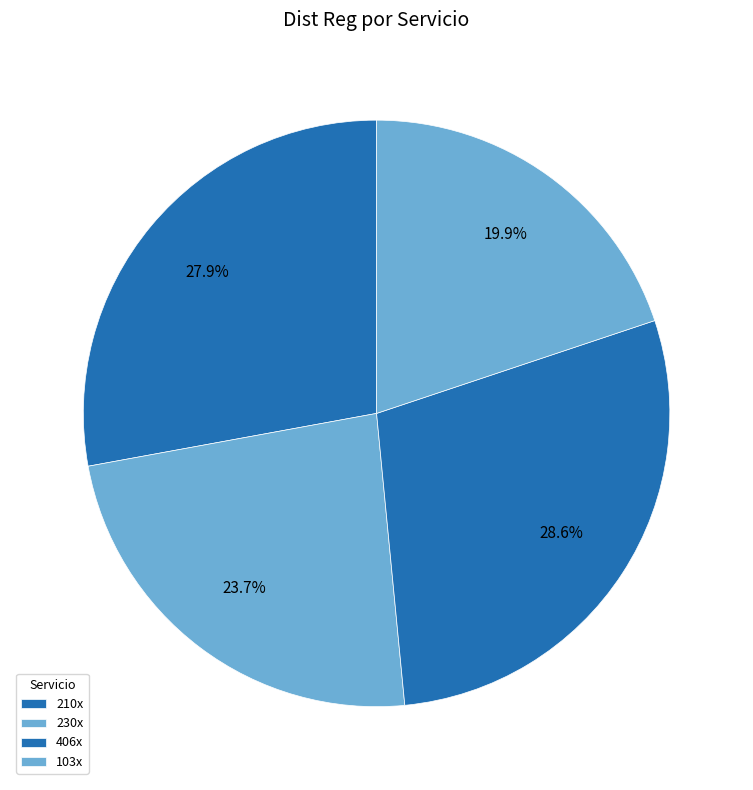

Between 210x and 103x, which is larger?

210x